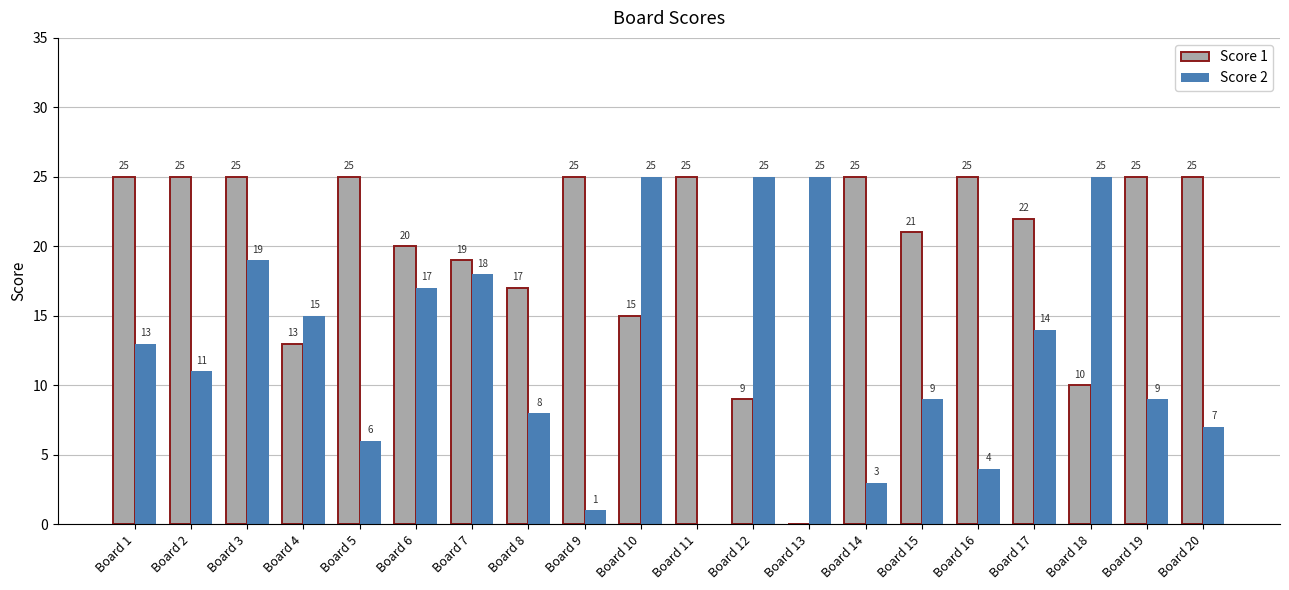

Reading left to right, extract all data points from this chart.

Score 1: Board 1=25	Board 2=25	Board 3=25	Board 4=13	Board 5=25	Board 6=20	Board 7=19	Board 8=17	Board 9=25	Board 10=15	Board 11=25	Board 12=9	Board 13=0	Board 14=25	Board 15=21	Board 16=25	Board 17=22	Board 18=10	Board 19=25	Board 20=25
Score 2: Board 1=13	Board 2=11	Board 3=19	Board 4=15	Board 5=6	Board 6=17	Board 7=18	Board 8=8	Board 9=1	Board 10=25	Board 11=0	Board 12=25	Board 13=25	Board 14=3	Board 15=9	Board 16=4	Board 17=14	Board 18=25	Board 19=9	Board 20=7